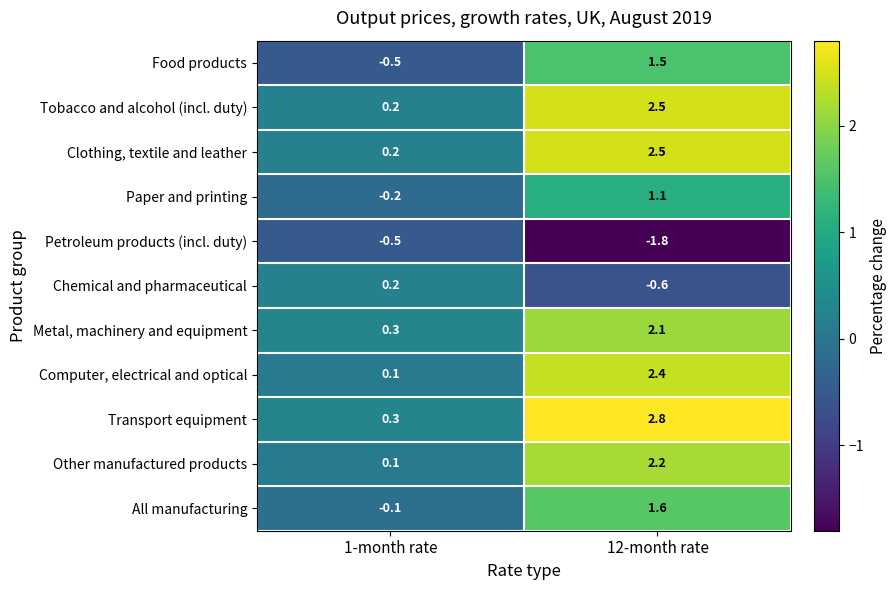

Reading right to left, extract all data points from this chart.

Food products: 12-month rate=1.5	1-month rate=-0.5
Tobacco and alcohol (incl. duty): 12-month rate=2.5	1-month rate=0.2
Clothing, textile and leather: 12-month rate=2.5	1-month rate=0.2
Paper and printing: 12-month rate=1.1	1-month rate=-0.2
Petroleum products (incl. duty): 12-month rate=-1.8	1-month rate=-0.5
Chemical and pharmaceutical: 12-month rate=-0.6	1-month rate=0.2
Metal, machinery and equipment: 12-month rate=2.1	1-month rate=0.3
Computer, electrical and optical: 12-month rate=2.4	1-month rate=0.1
Transport equipment: 12-month rate=2.8	1-month rate=0.3
Other manufactured products: 12-month rate=2.2	1-month rate=0.1
All manufacturing: 12-month rate=1.6	1-month rate=-0.1